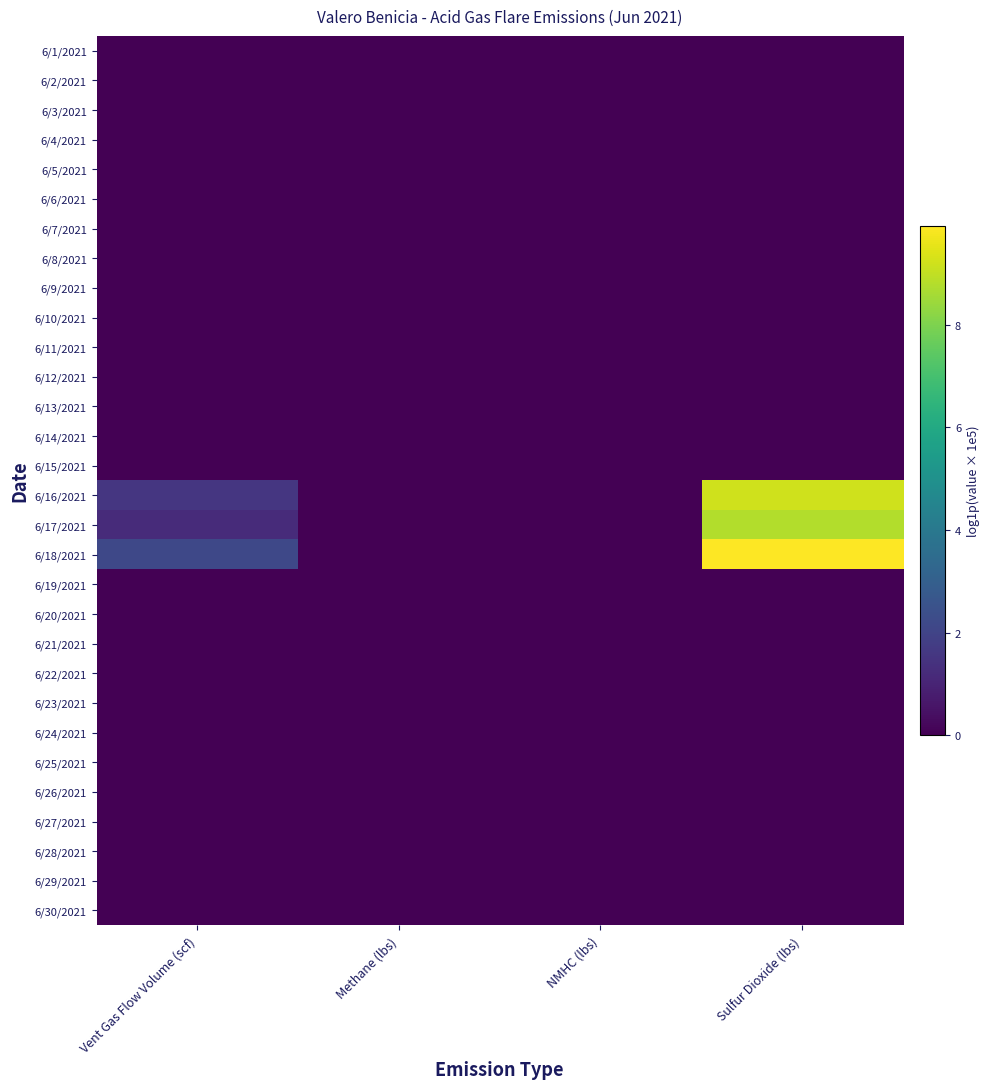

Is the value of 6/28/2021 at NMHC (lbs) greater than the value of 6/7/2021 at Methane (lbs)?

No